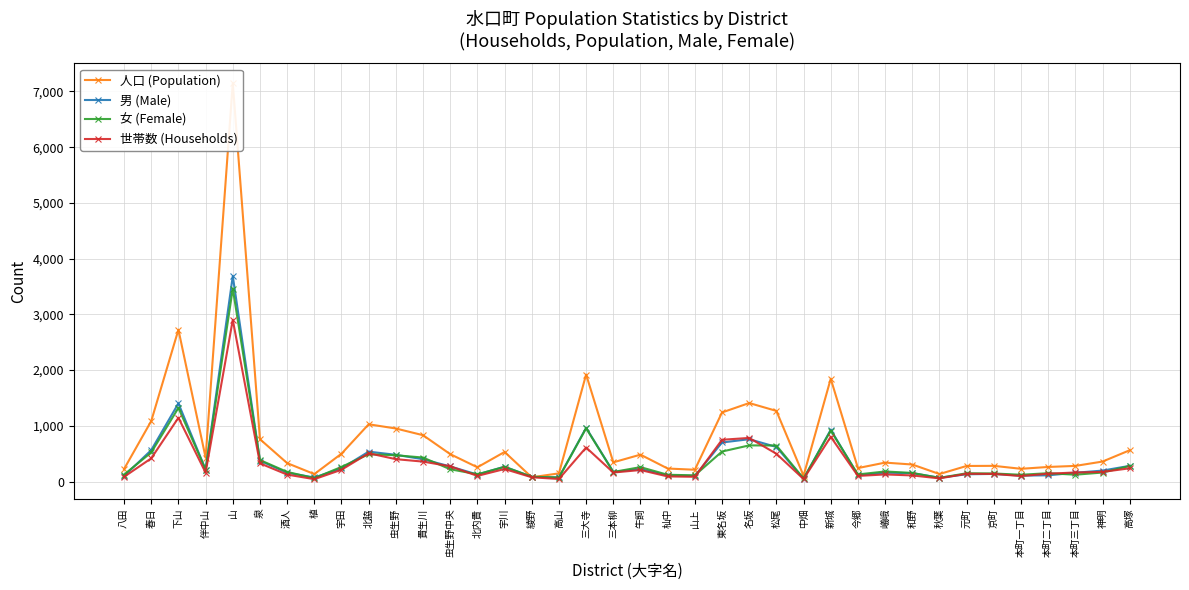

What is the difference between the maximum and second lowest values in the 男 (Male) series?

3618